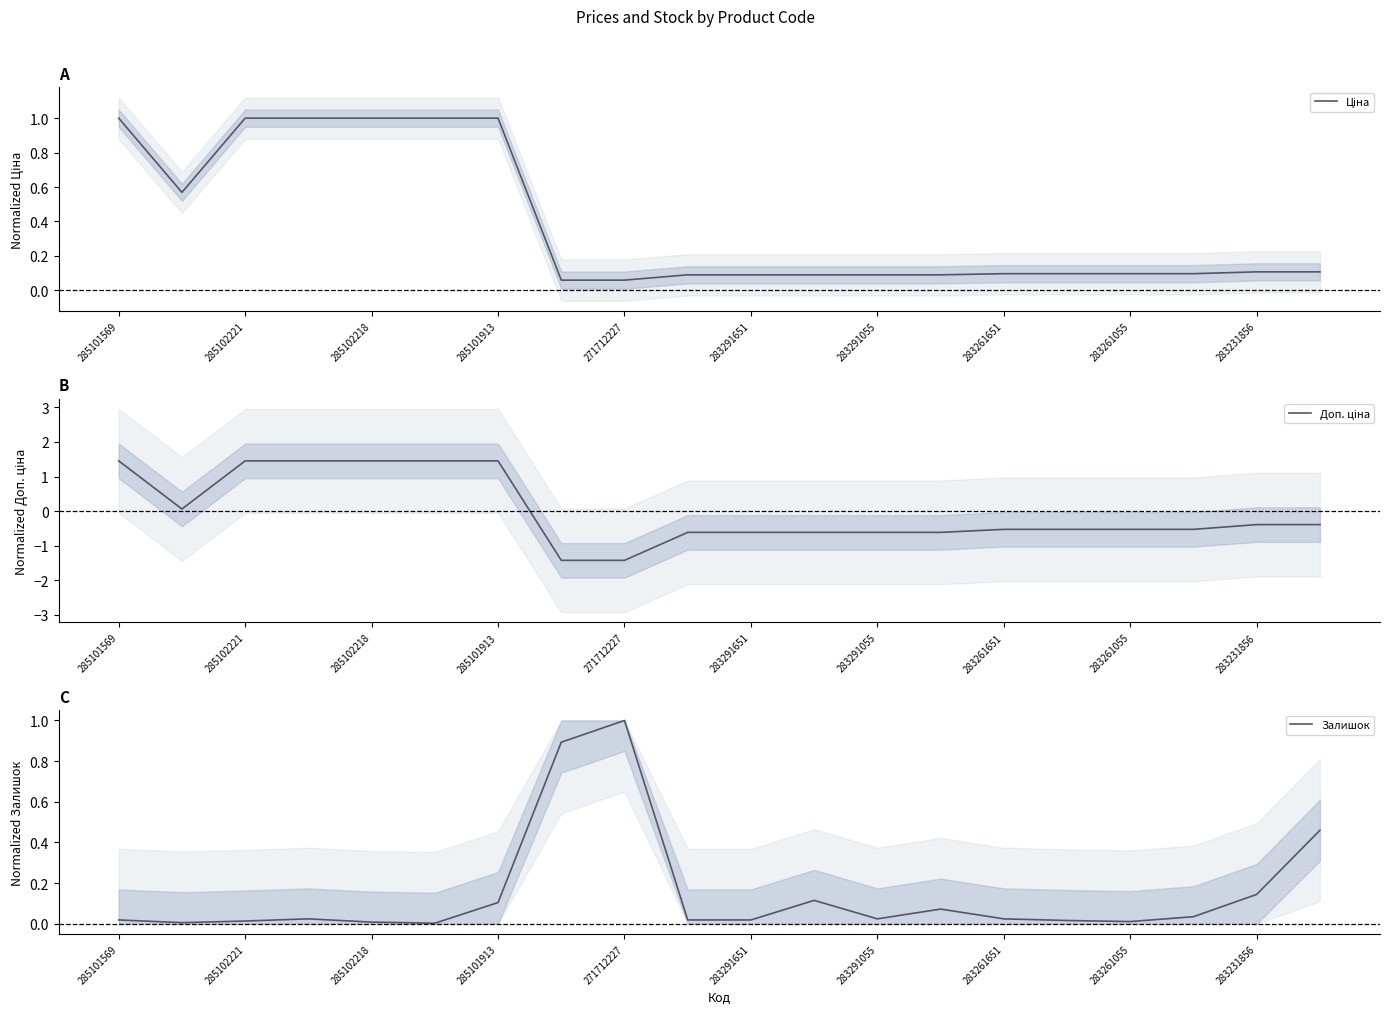

How many intersections are there between Залишок and Доп. ціна?

1